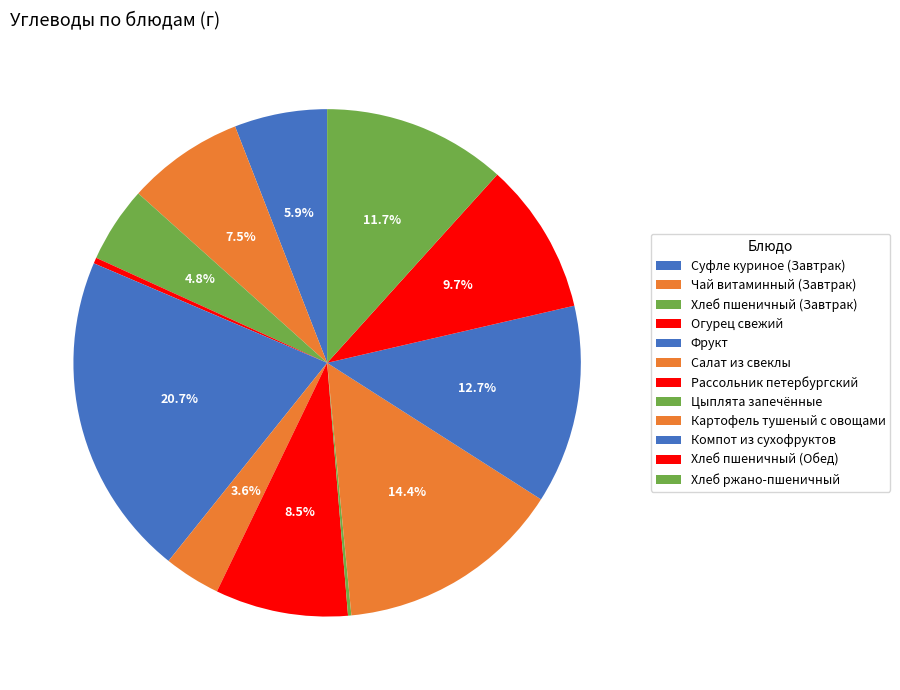

Does any single category account for the majority?

No